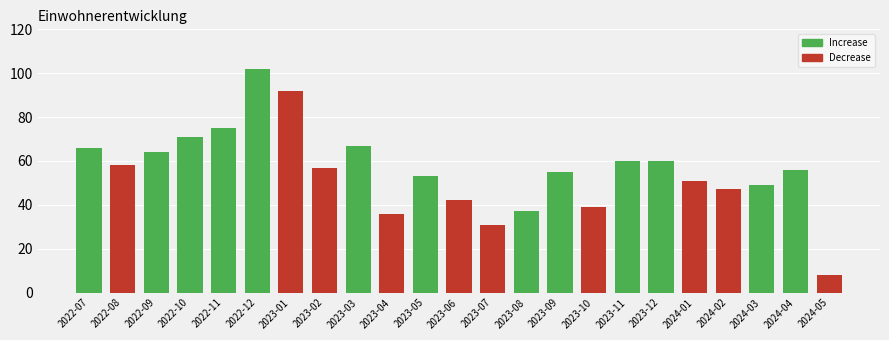

What is the label of the 12th bar from the left?

2023-06